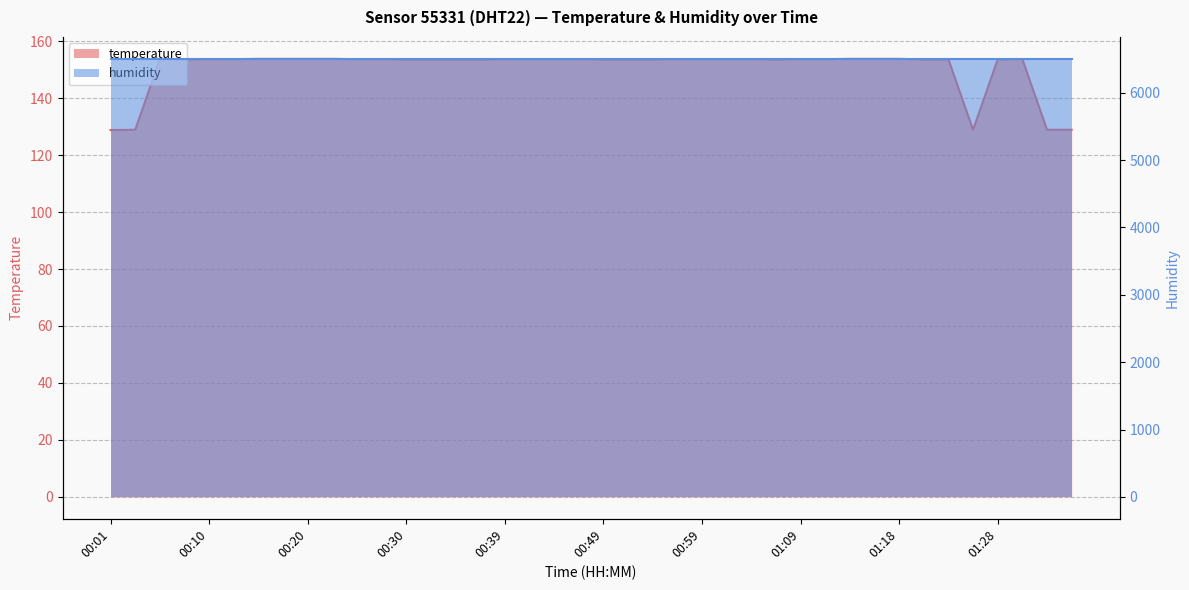

Rank the categories by value from lowest to highest.

00:01, 00:03, 01:26, 01:33, 01:36, 00:05, 00:08, 00:30, 00:32, 00:35, 00:37, 00:49, 00:52, 00:54, 01:06, 01:21, 01:23, 01:28, 00:10, 00:13, 00:25, 00:27, 00:39, 00:42, 00:44, 00:47, 00:56, 00:59, 01:01, 01:04, 01:09, 01:11, 01:31, 00:15, 00:18, 00:20, 00:22, 01:14, 01:16, 01:18